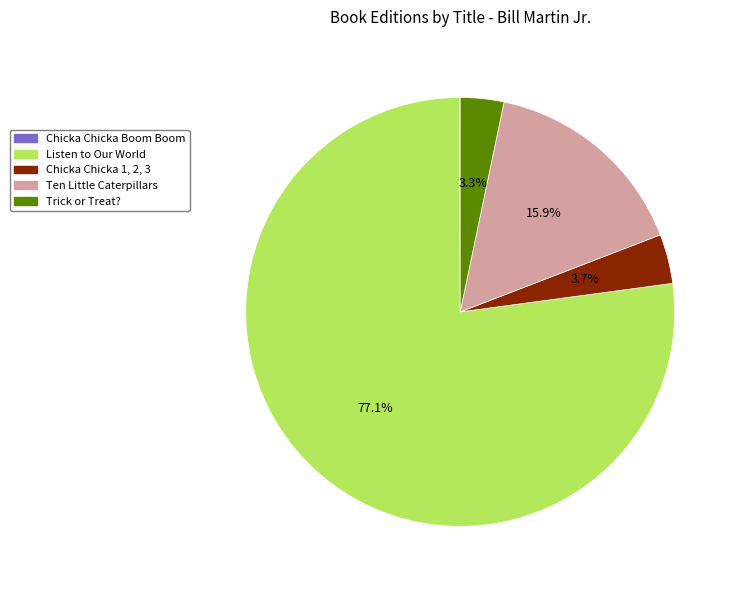

Which category has the biggest portion of the pie?

Listen to Our World